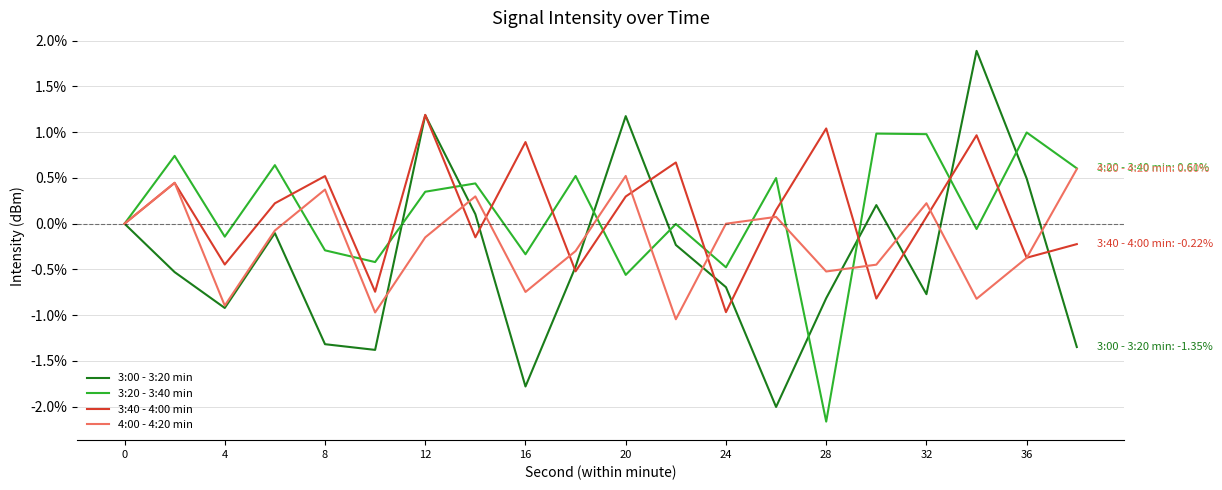

Which series has the widest spread of values?

3:00 - 3:20 min